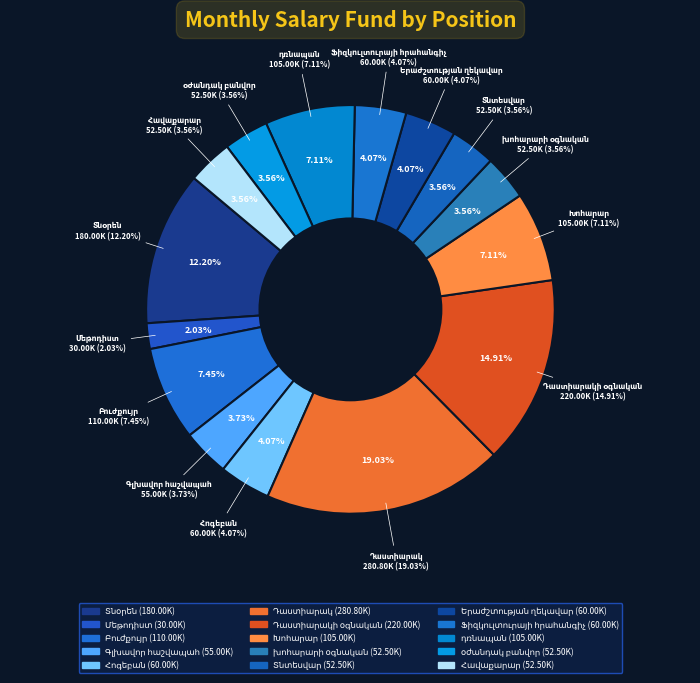

What is the change in value from Դաստիարակ to Հավաքարար?

-228300